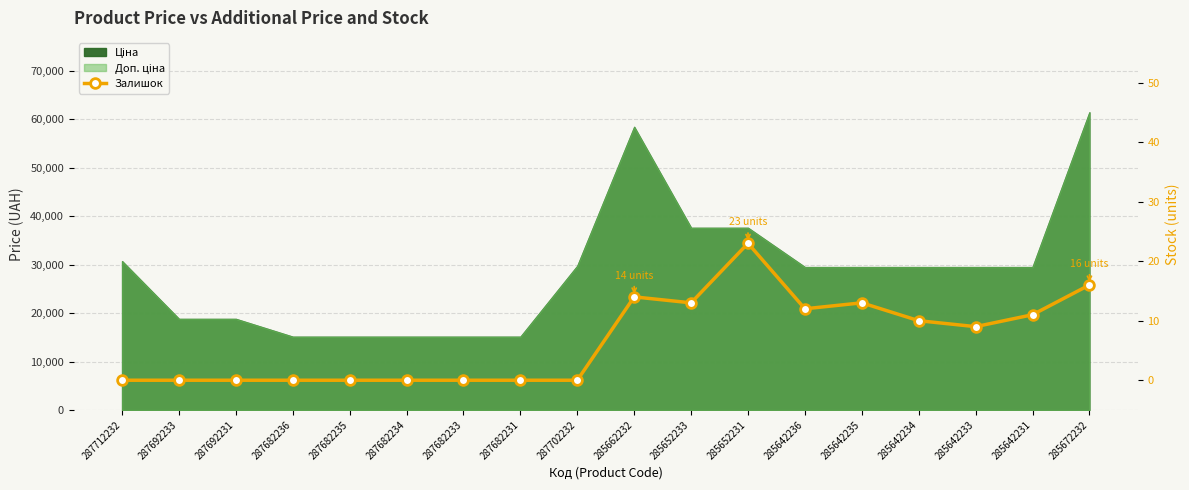

Which category has the lowest value across all series?

287712232